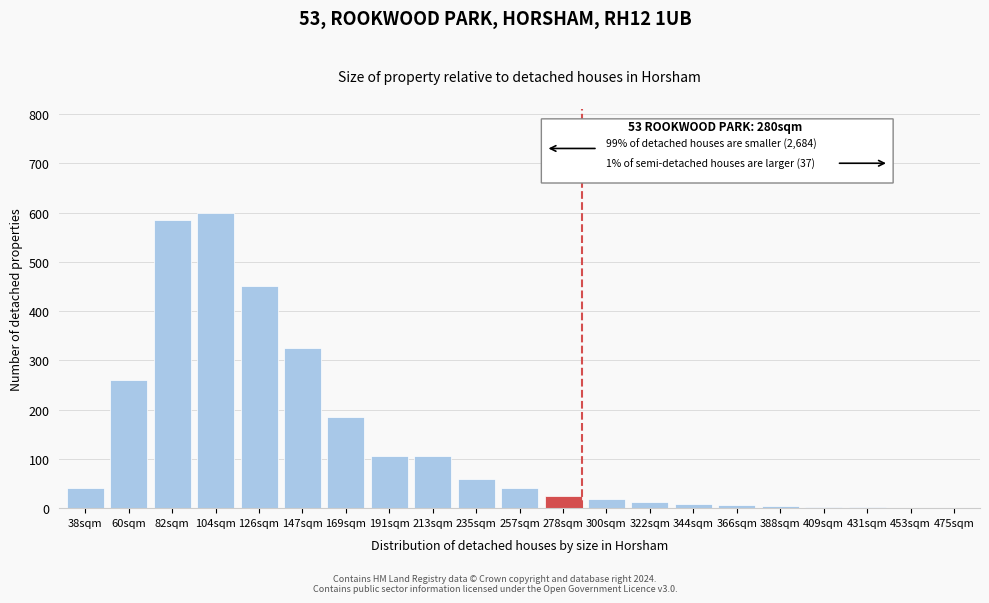

What is the sum of all values?

2835